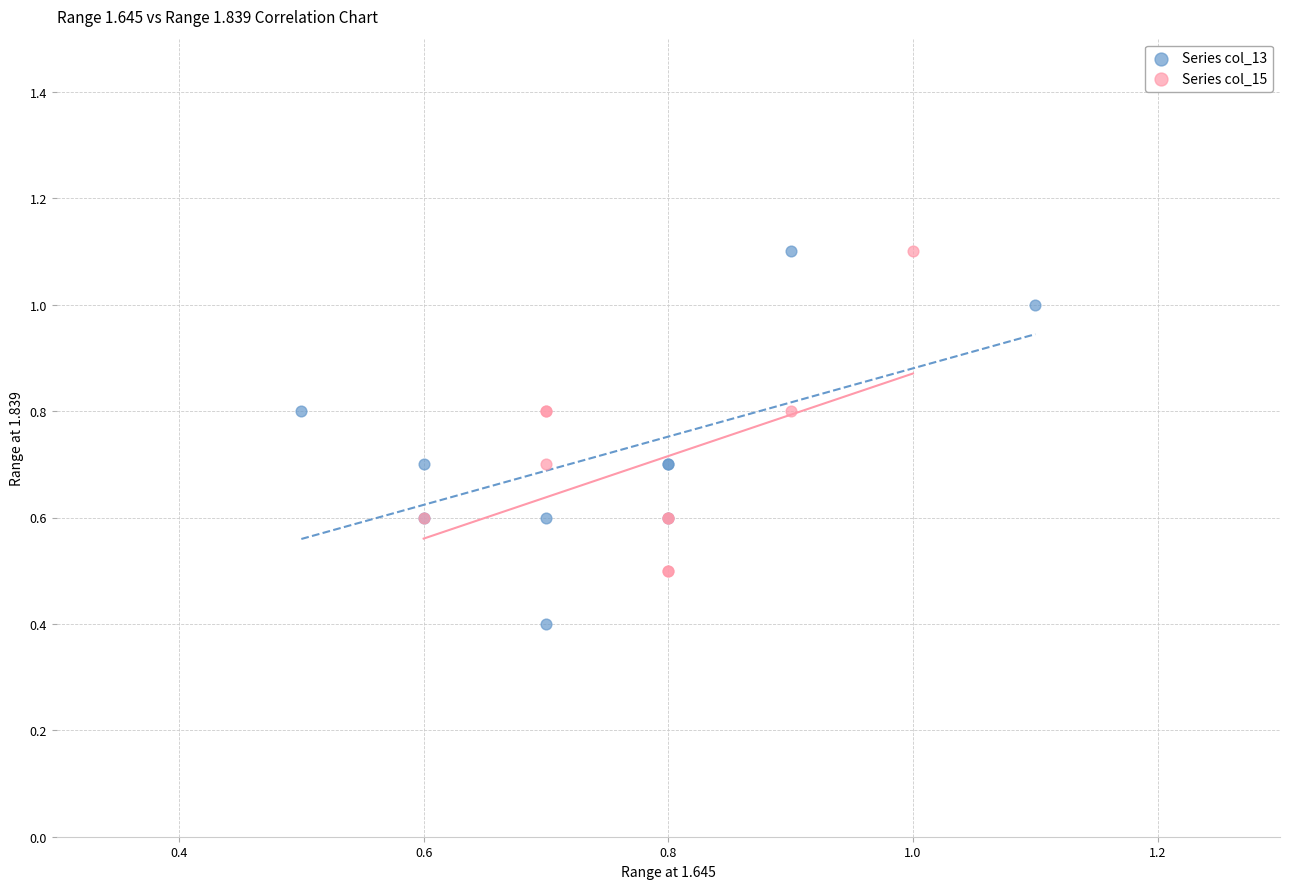

Which series contains the lowest Y value?

Series col_13